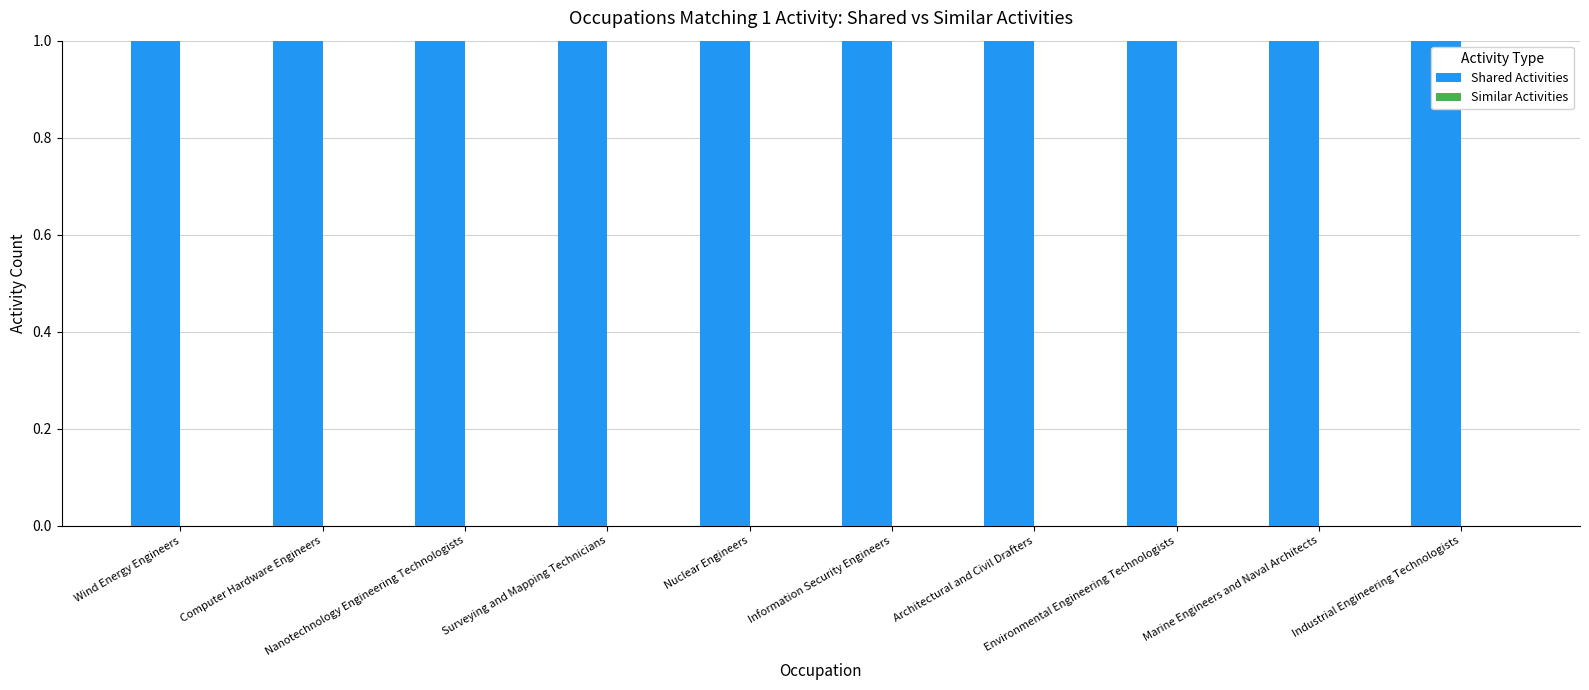

Which has a higher value, Surveying and Mapping Technicians or Industrial Engineering Technologists?

Surveying and Mapping Technicians